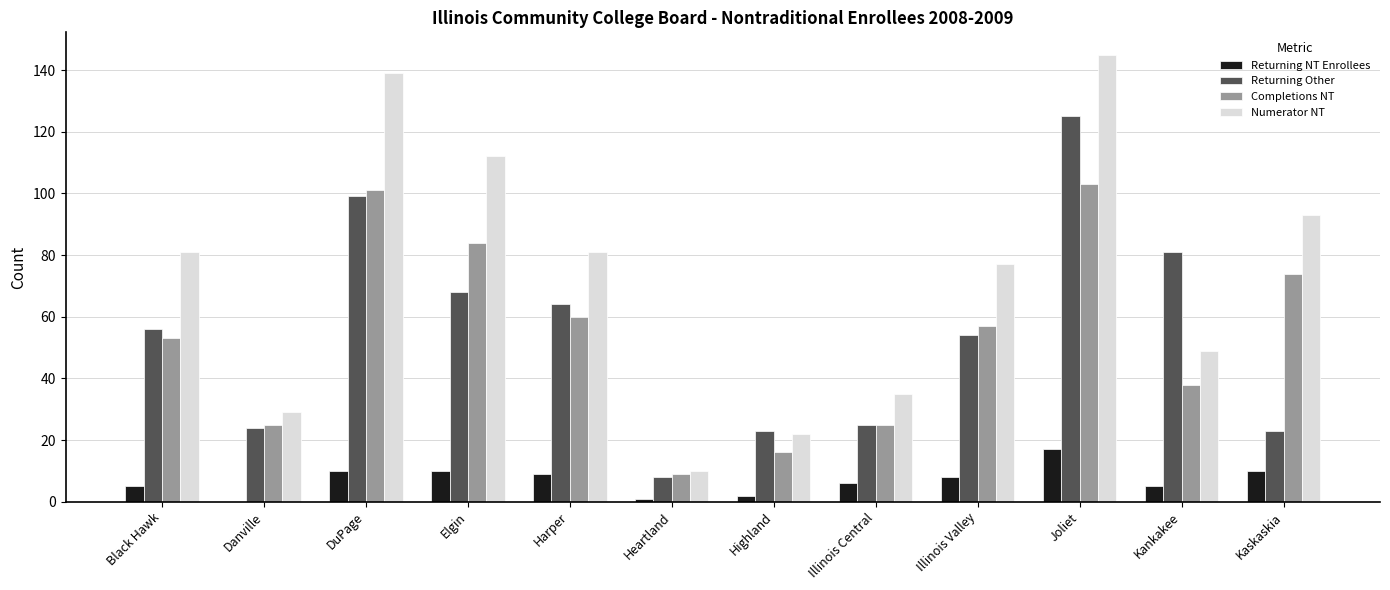

What is the sum of all Completions NT values?

645